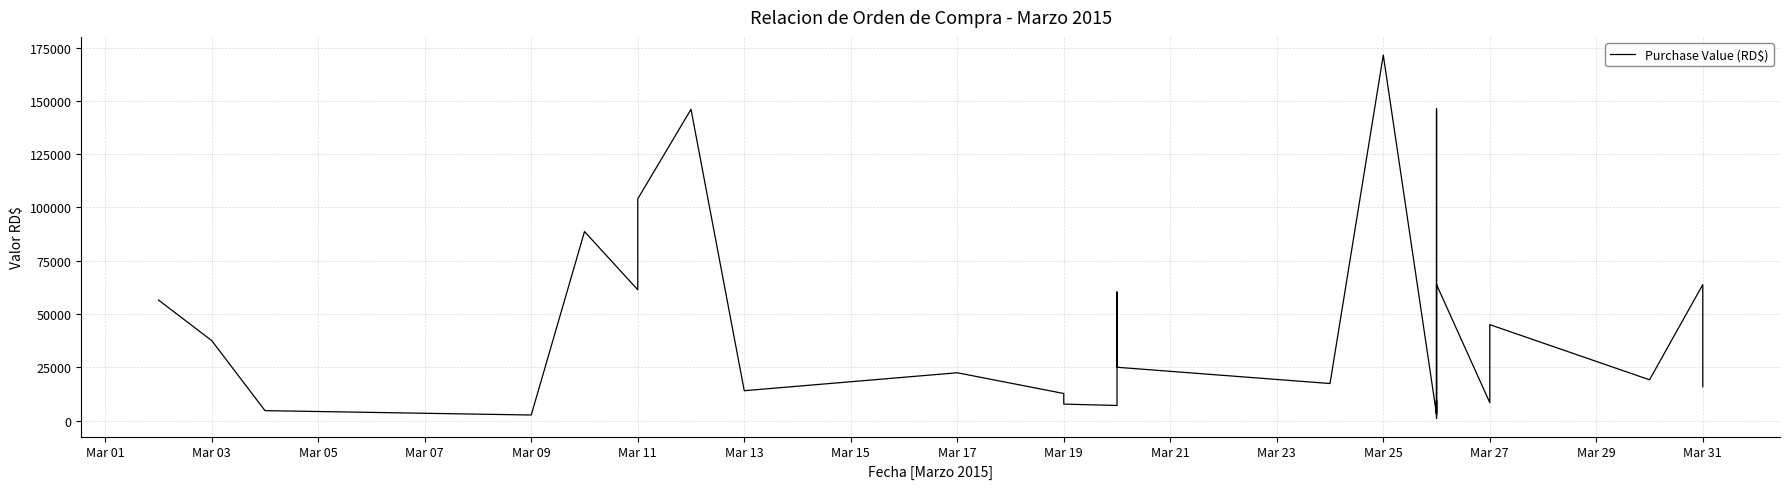

What is the minimum value shown in the chart?

1003.0